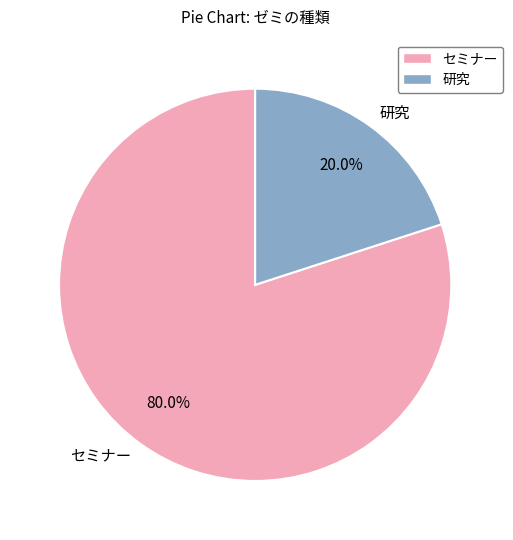

To the nearest percent, what portion does セミナー represent?

80%